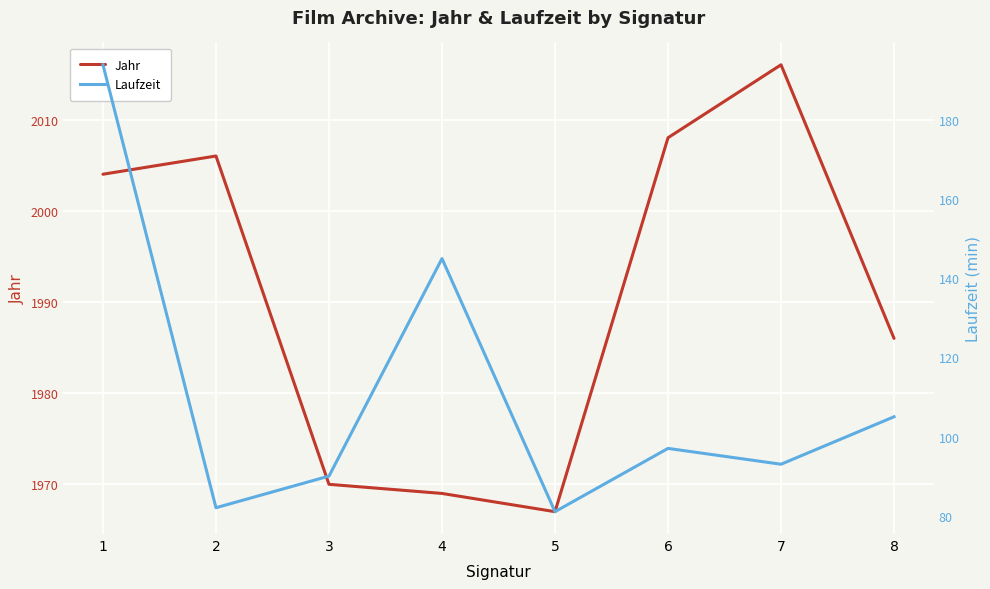

What is the highest value of the Laufzeit series?

194